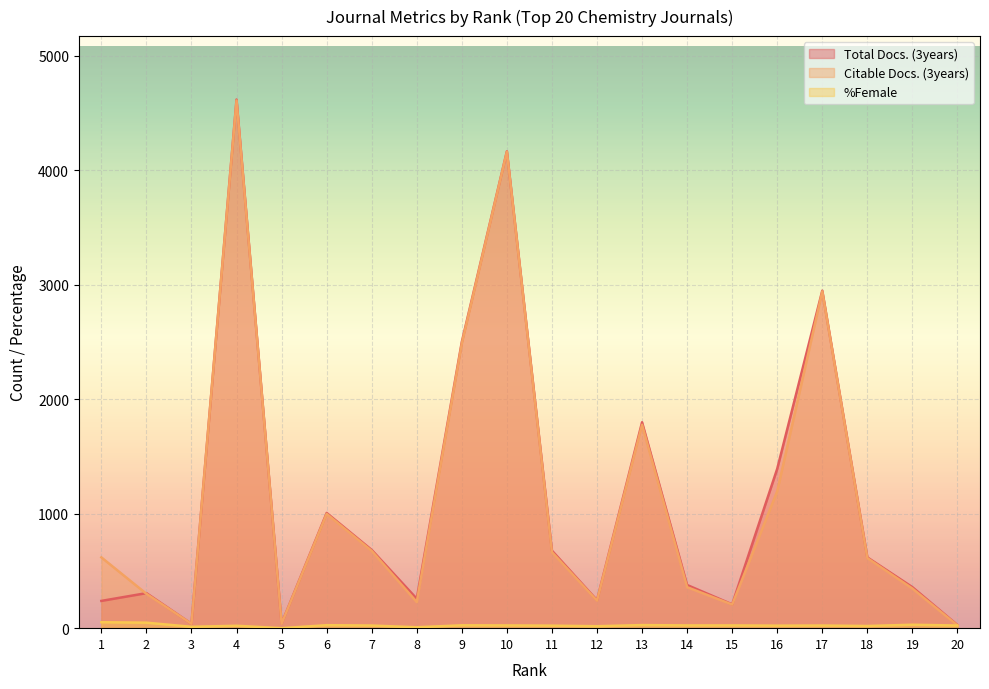

Is the value of %Female at 15 greater than the value of Citable Docs. (3years) at 15?

No